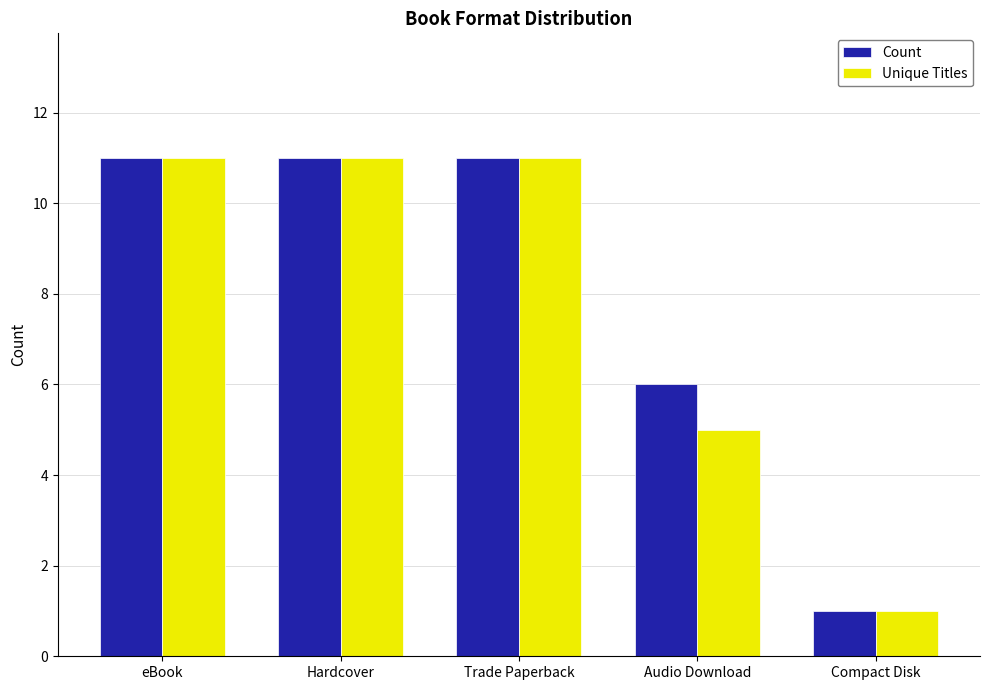

What is the difference between the maximum and minimum values in the Unique Titles series?

10